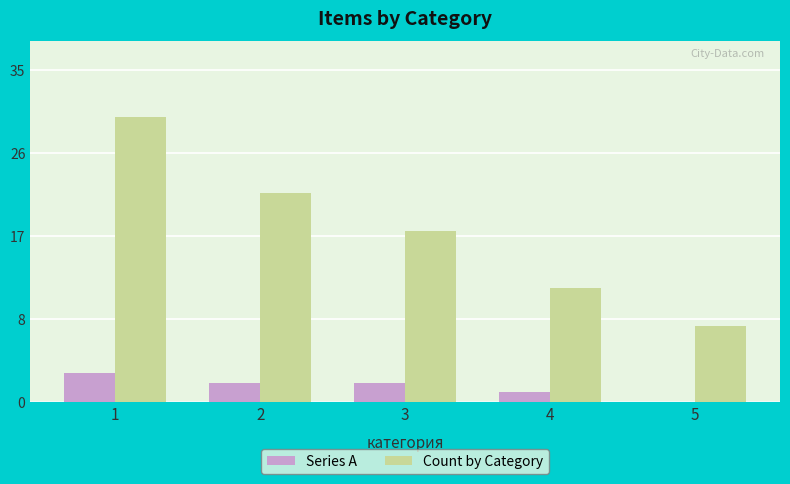

Count the Series A values in the range 1 to 2.

3